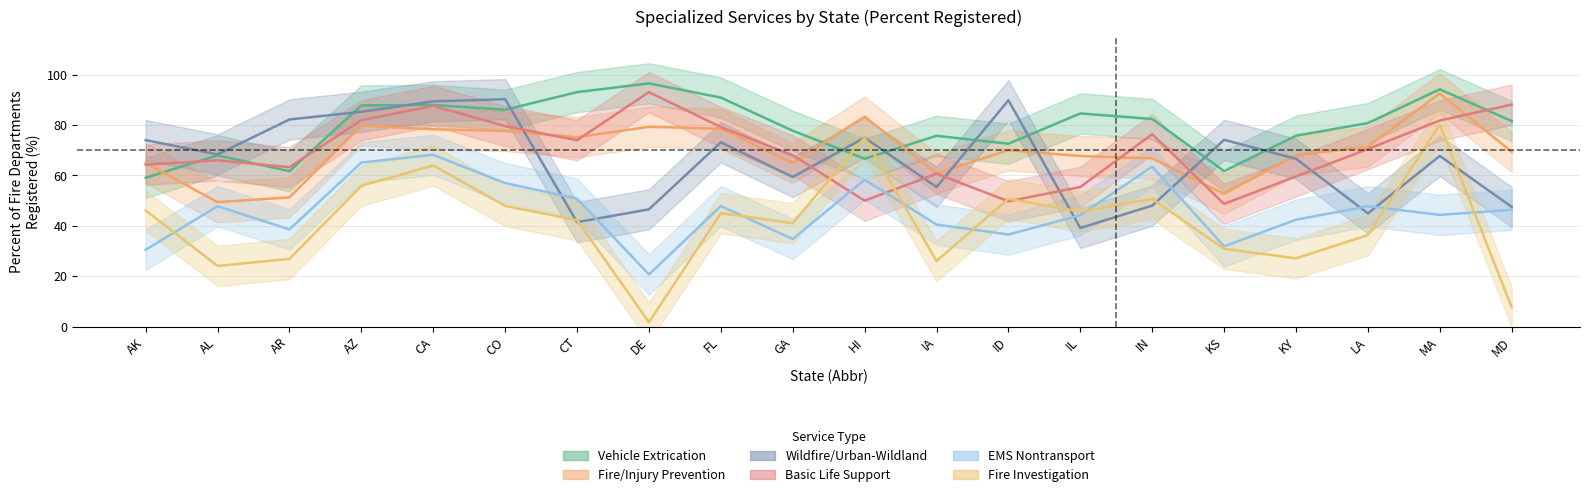

Which series has the widest spread of values?

Fire Investigation